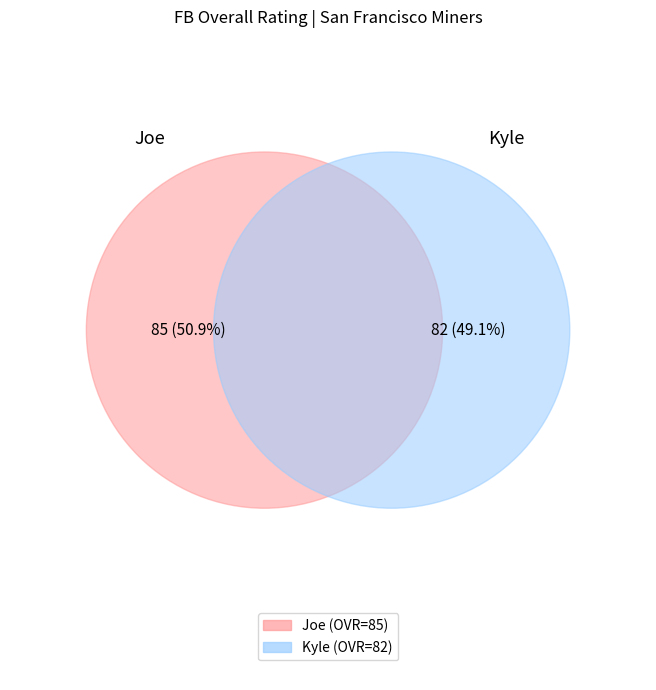

Approximately how many times larger is the value at Kyle compared to Joe?

1.0